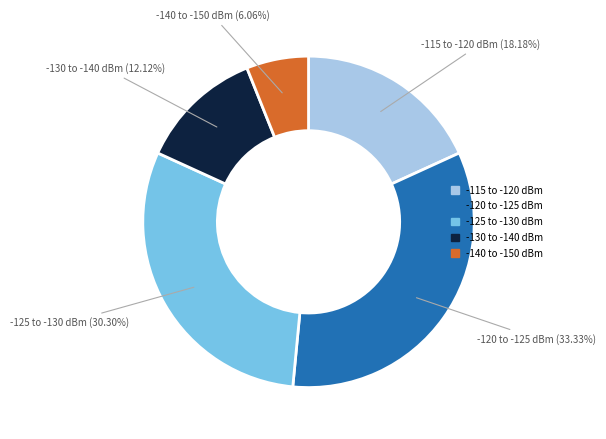

Is there a majority slice in this chart?

No